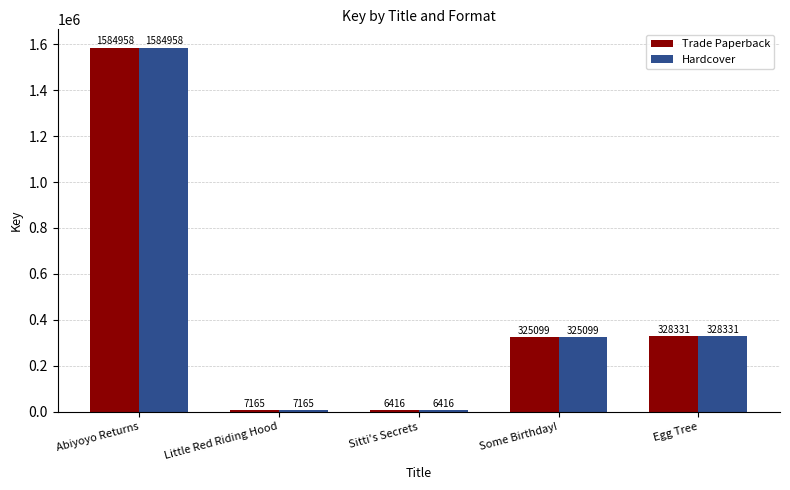

The Hardcover series shows 325099 at Some Birthday!. True or false?

True